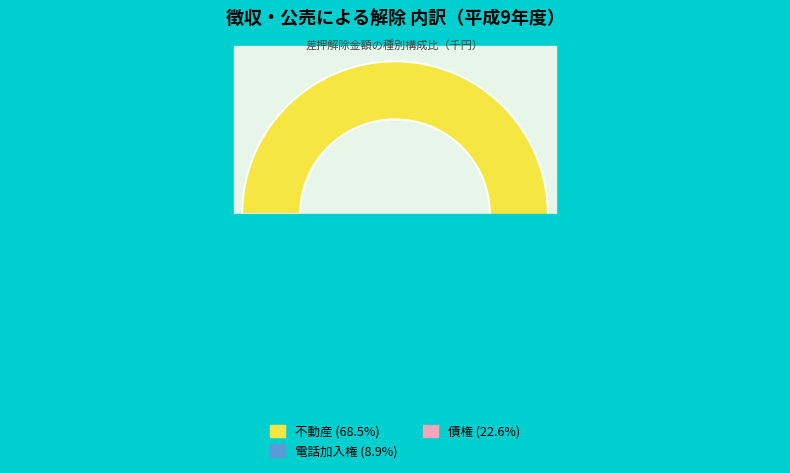

Which category has the biggest portion of the pie?

不動産